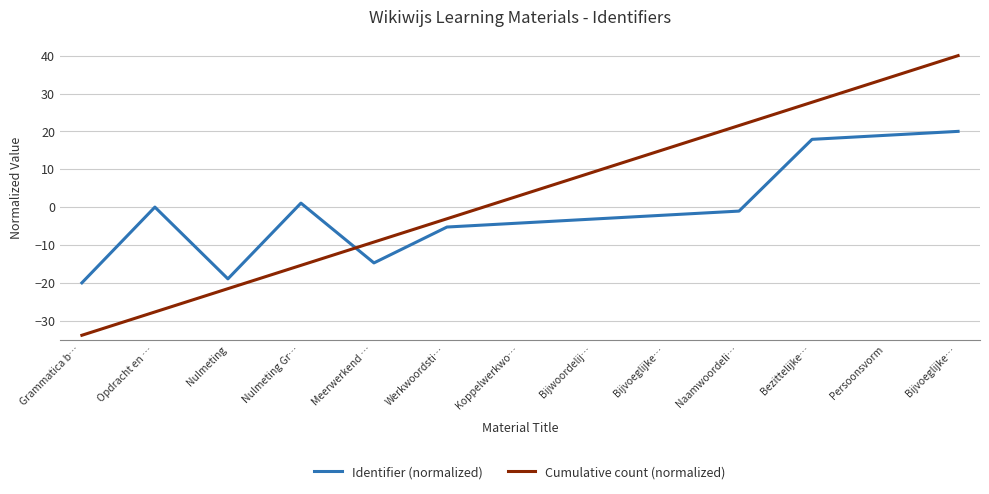

What is the label of the 6th point from the left?

Werkwoordsti…